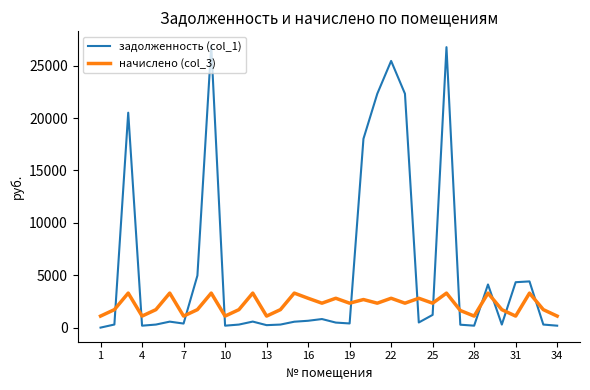

What is the difference between the maximum and minimum values in the задолженность (col_1) series?

26917.5